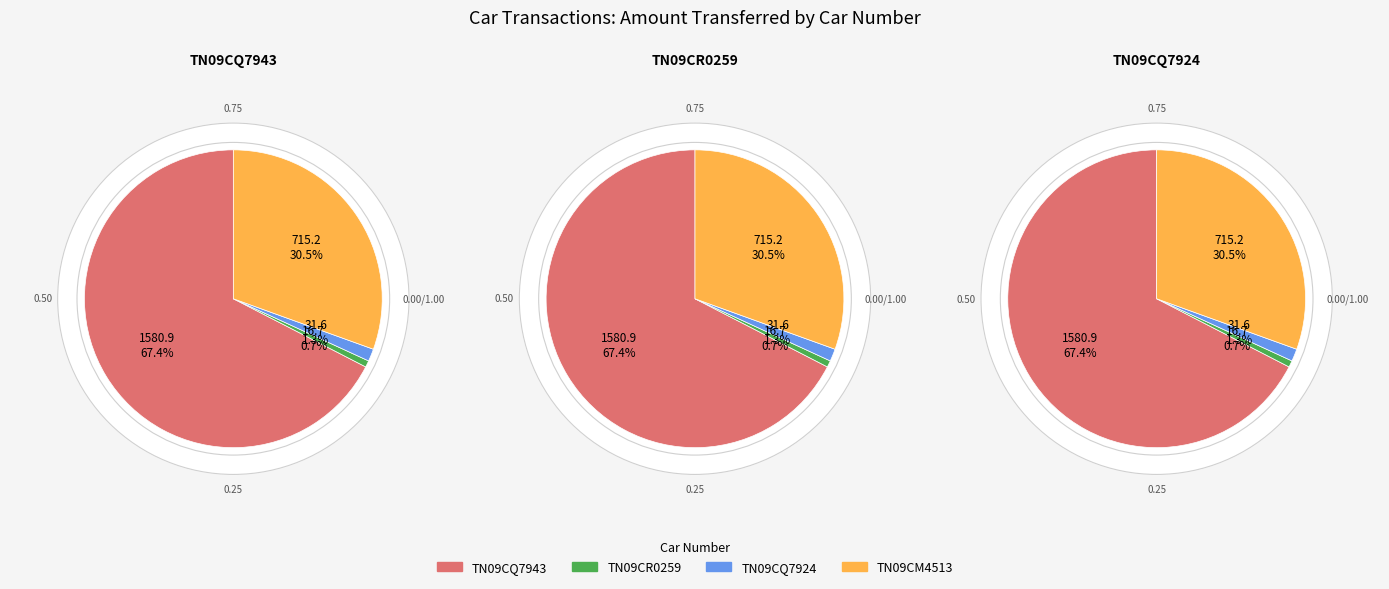

To the nearest percent, what is the difference between the TN09CQ7943 and TN09CR0259 slice percentages?

67%